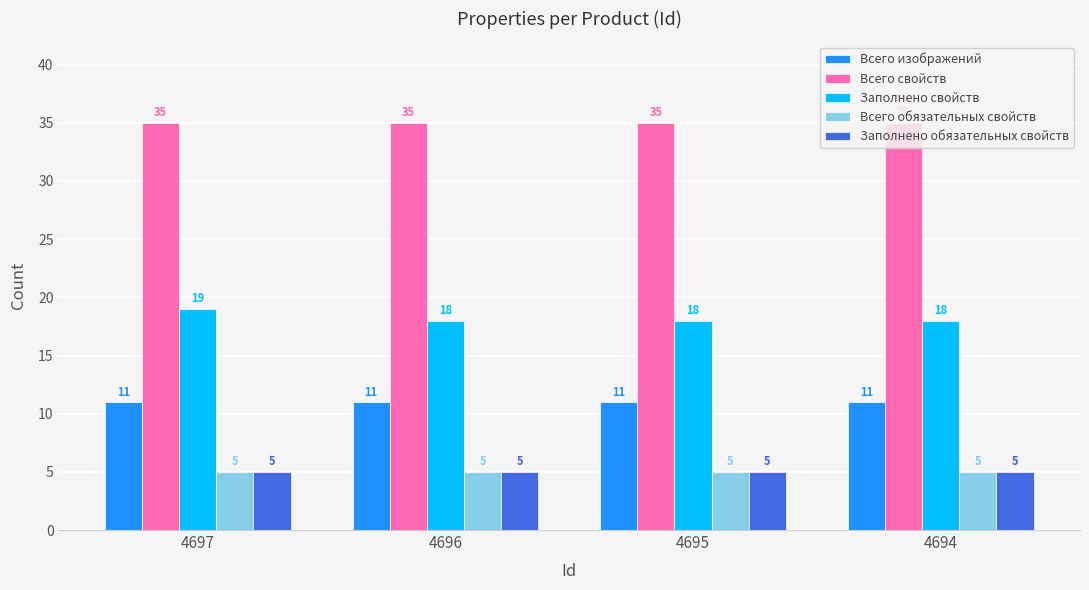

Reading left to right, what are all the values shown in this chart?

Всего изображений: 4697=11	4696=11	4695=11	4694=11
Всего свойств: 4697=35	4696=35	4695=35	4694=35
Заполнено свойств: 4697=19	4696=18	4695=18	4694=18
Всего обязательных свойств: 4697=5	4696=5	4695=5	4694=5
Заполнено обязательных свойств: 4697=5	4696=5	4695=5	4694=5